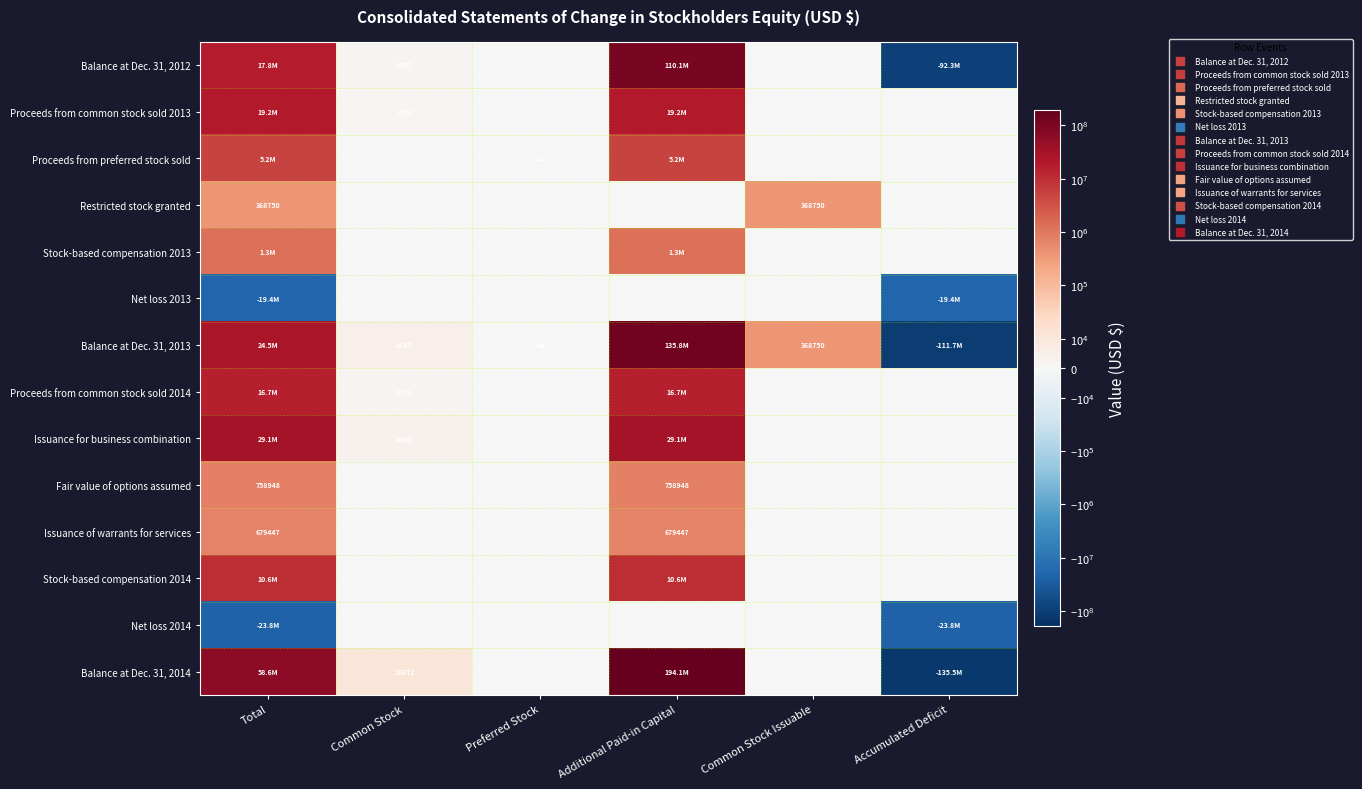

Which series has the largest total across all categories?

Balance at Dec. 31, 2014